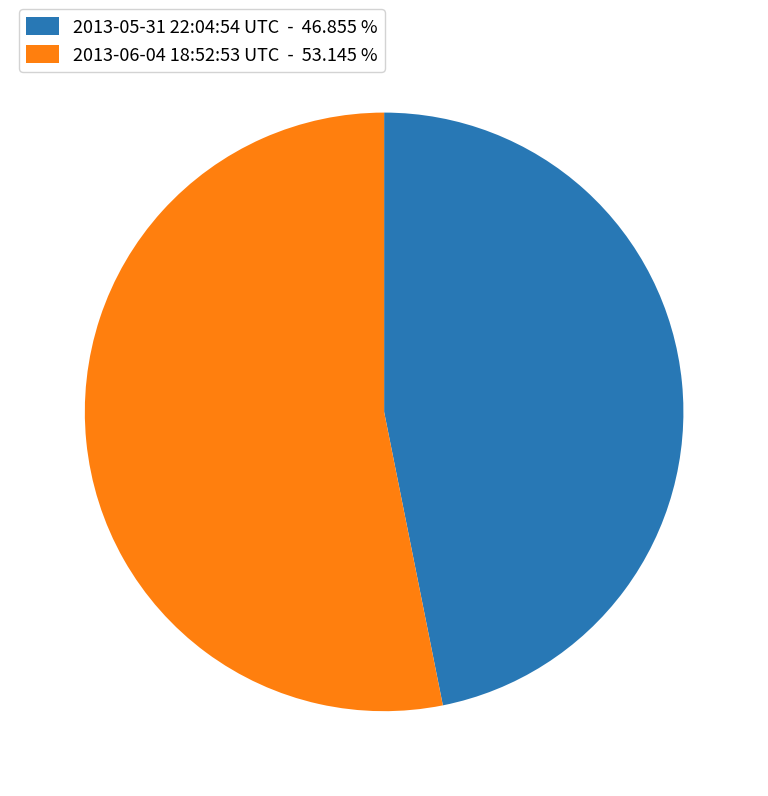

What is the smallest slice in the pie chart?

2013-05-31 22:04:54 UTC